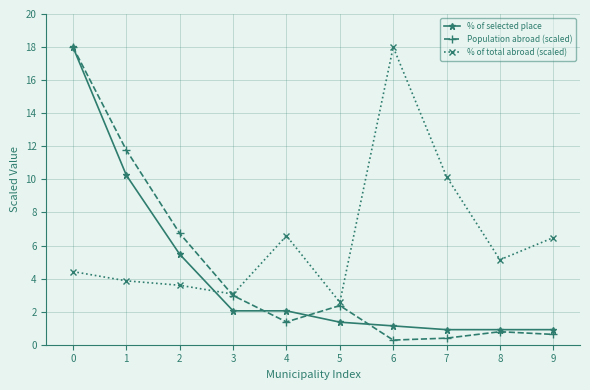

Which series has the largest total across all categories?

% of total abroad (scaled)